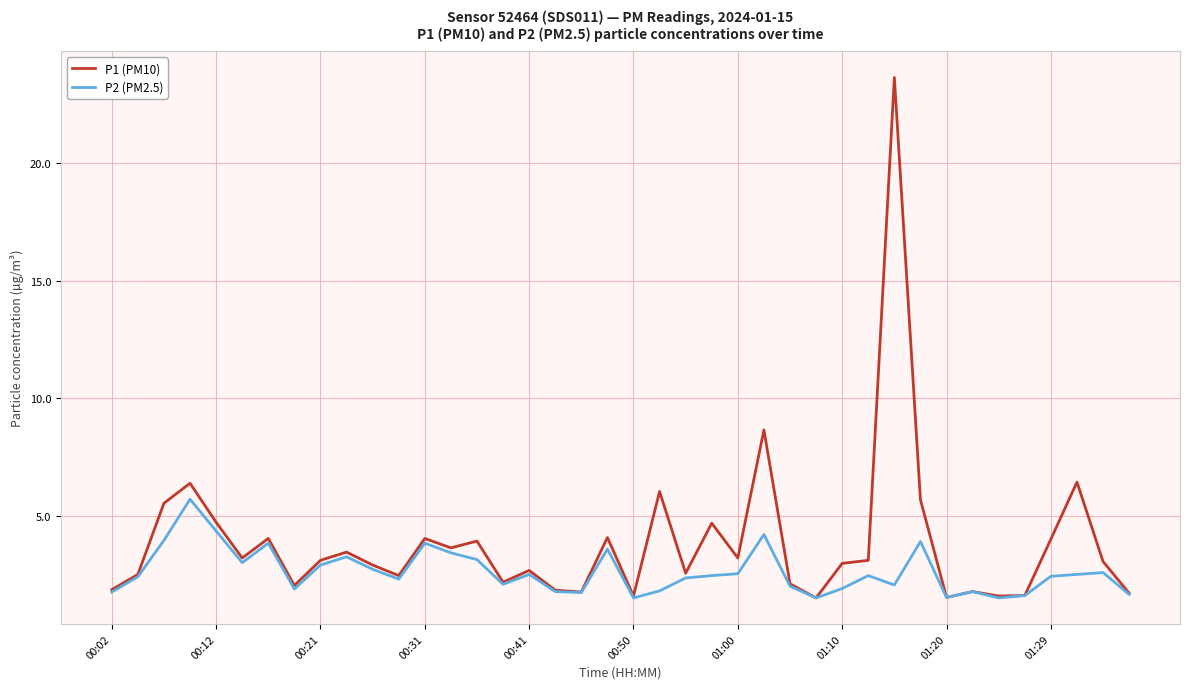

Which series has the widest spread of values?

P1 (PM10)